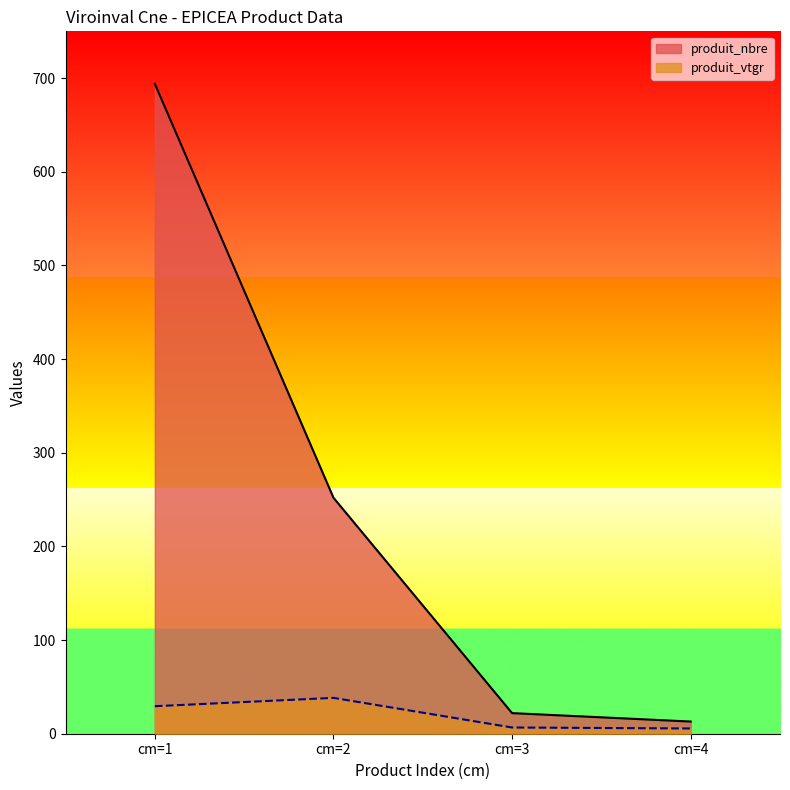

Which series has the largest total across all categories?

produit_nbre